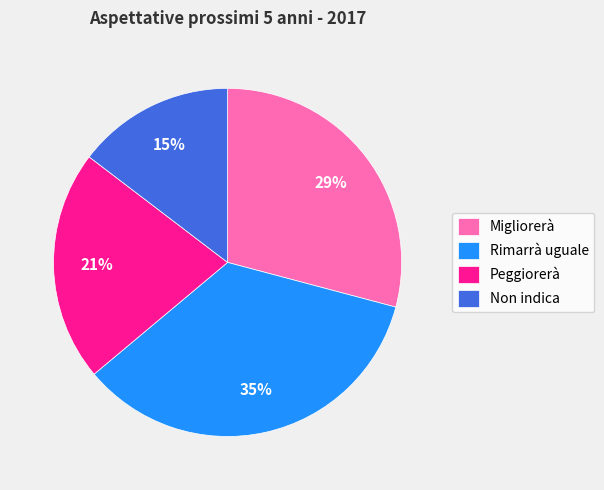

To the nearest percent, what is the difference between the largest and smallest slice percentages?

20%